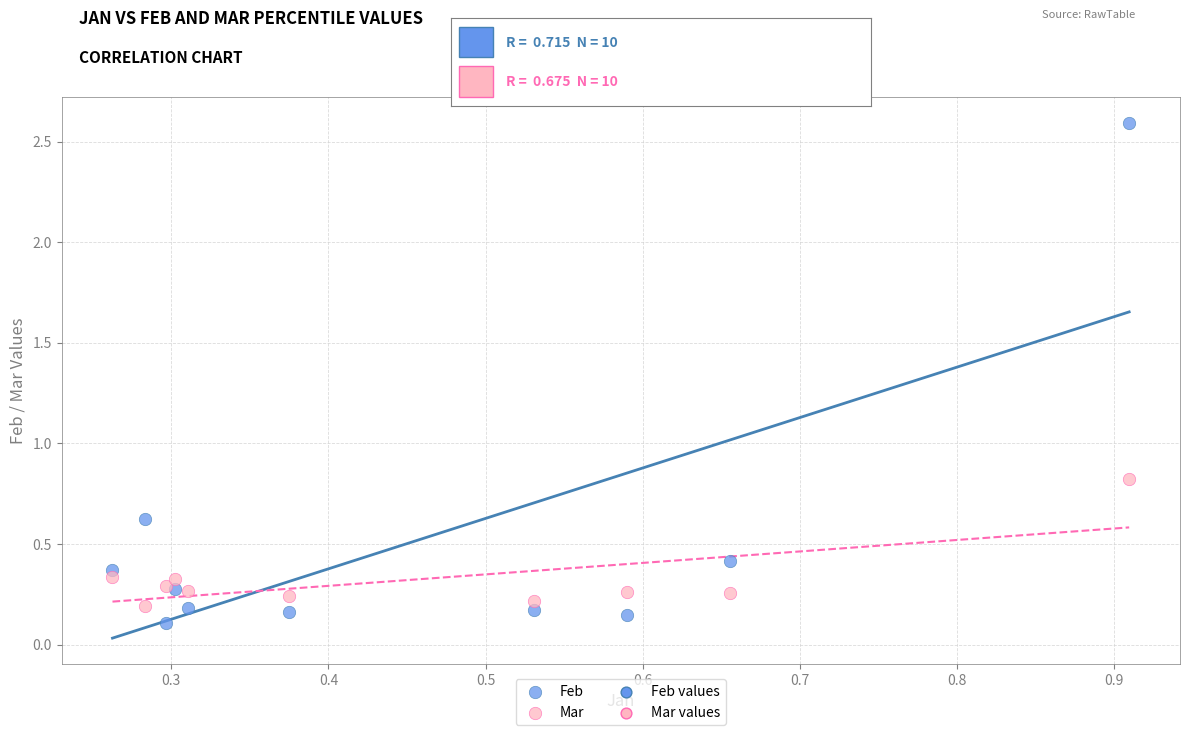

Across all series, what Y value is closest to 1?

0.8